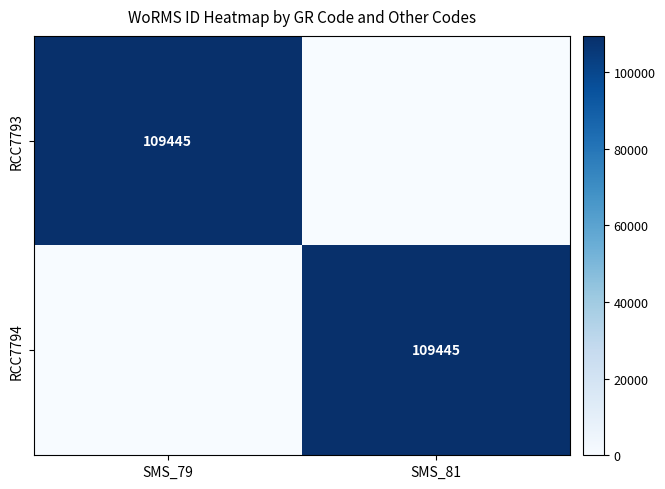

The value of RCC7794 at SMS_81 is 185473. True or false?

False